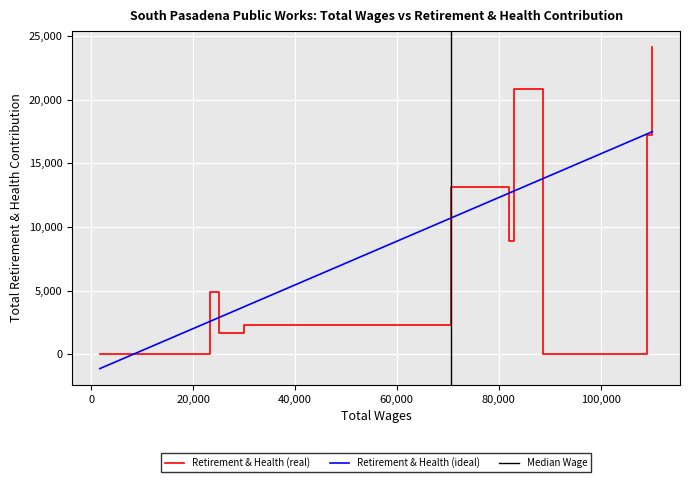

In Total Retirement & Health Contribution, how many points are higher than both neighbors (excluding endpoints)?

3